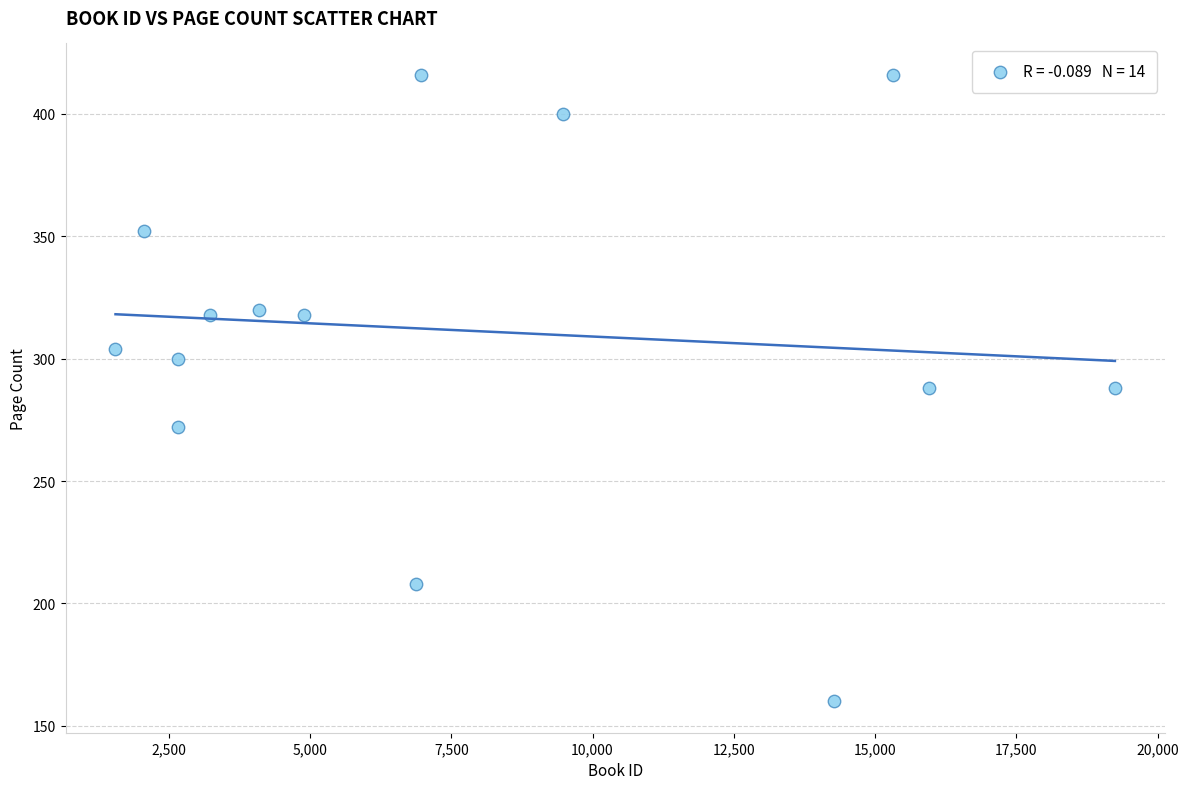

What is the range of Y values (max minus min)?

256